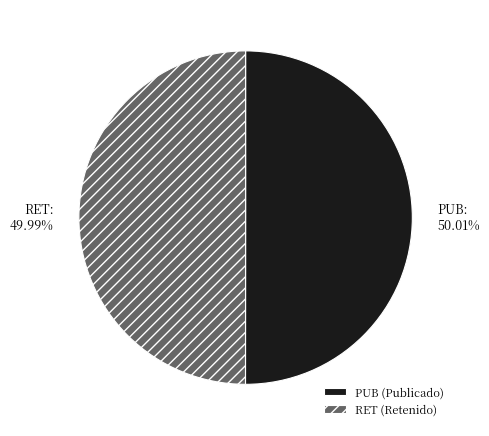

The RET slice represents 50% of the pie. True or false?

True